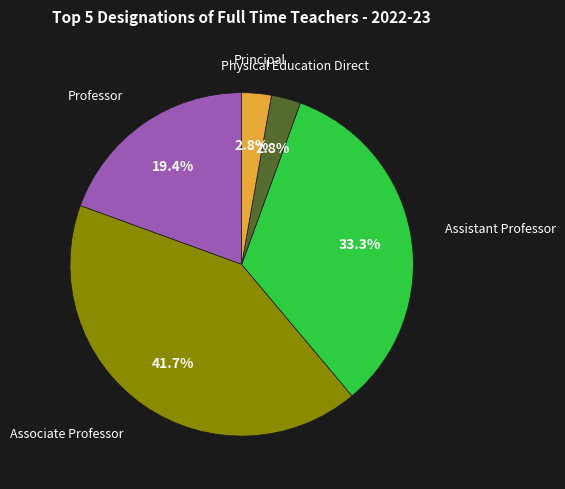

Does any single category account for the majority?

No